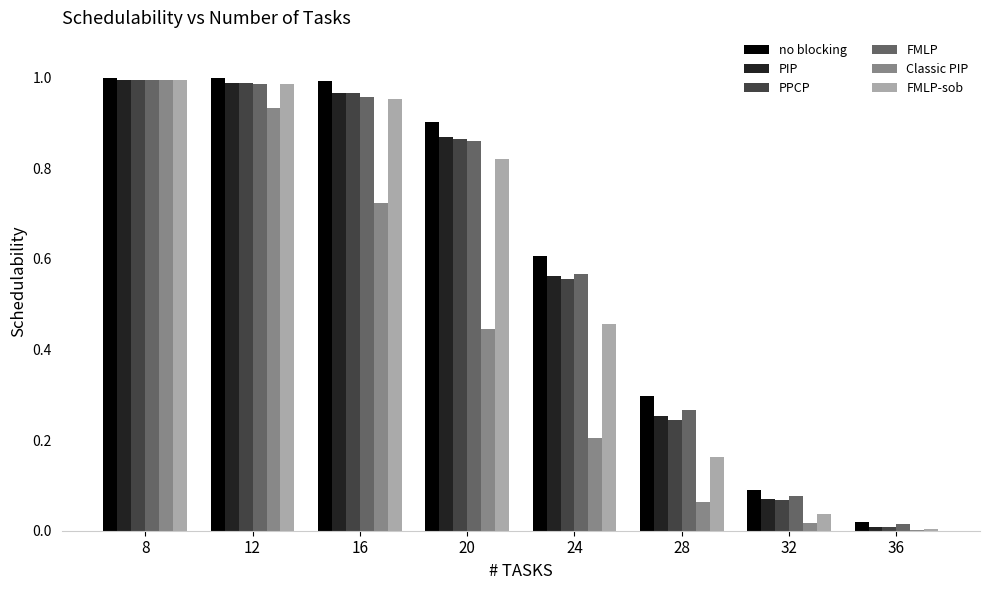

Is the value of no blocking at 32 greater than the value of PIP at 28?

No